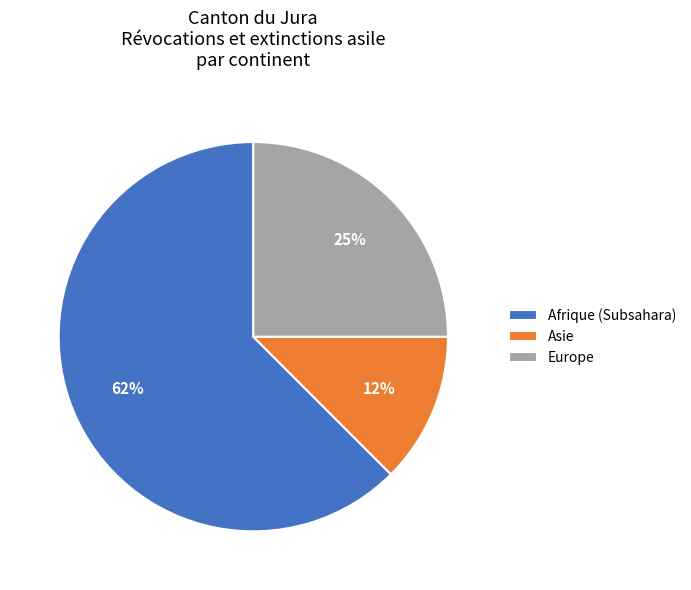

Do Europe and Afrique (Subsahara) together represent more than half of the pie?

Yes